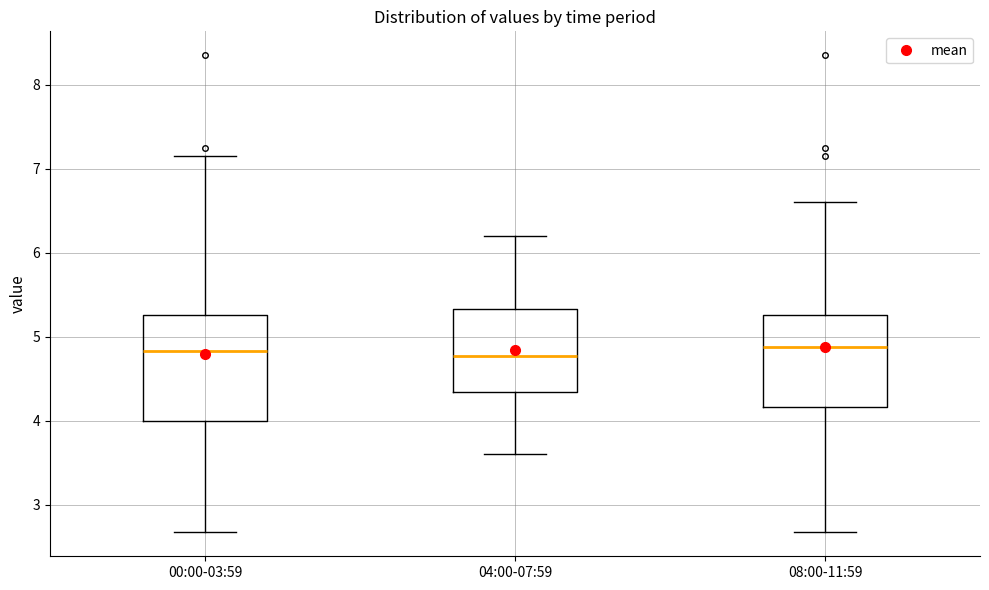

Reading left to right, transcribe this box plot: for each box, give where its median line is, the range the box spans, and where its two whiskers end, as read against the y-axis. The values are not printed on the chart, so give them approximately, as read against the axis.

00:00-03:59: median 4.8, box 4.0 to 5.3, whiskers 2.7 to 7.2
04:00-07:59: median 4.8, box 4.3 to 5.3, whiskers 3.6 to 6.2
08:00-11:59: median 4.9, box 4.2 to 5.3, whiskers 2.7 to 6.6